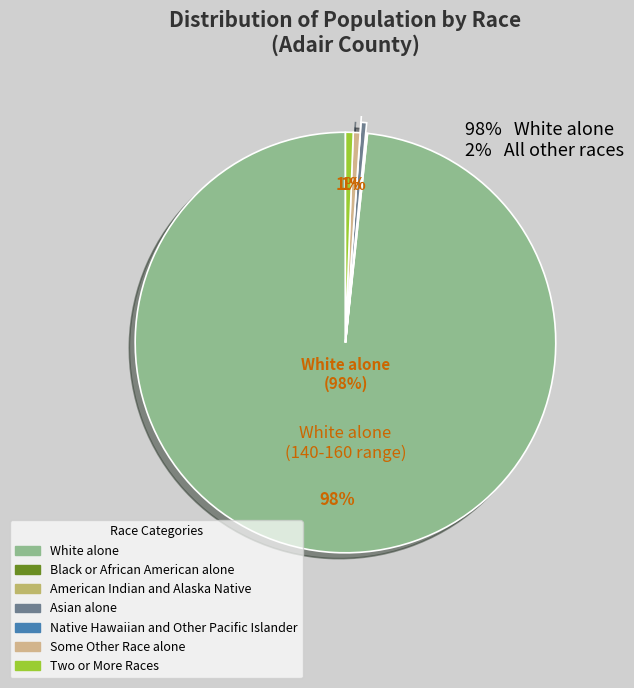

Which category has the smallest portion of the pie?

Native Hawaiian and Other Pacific Islander